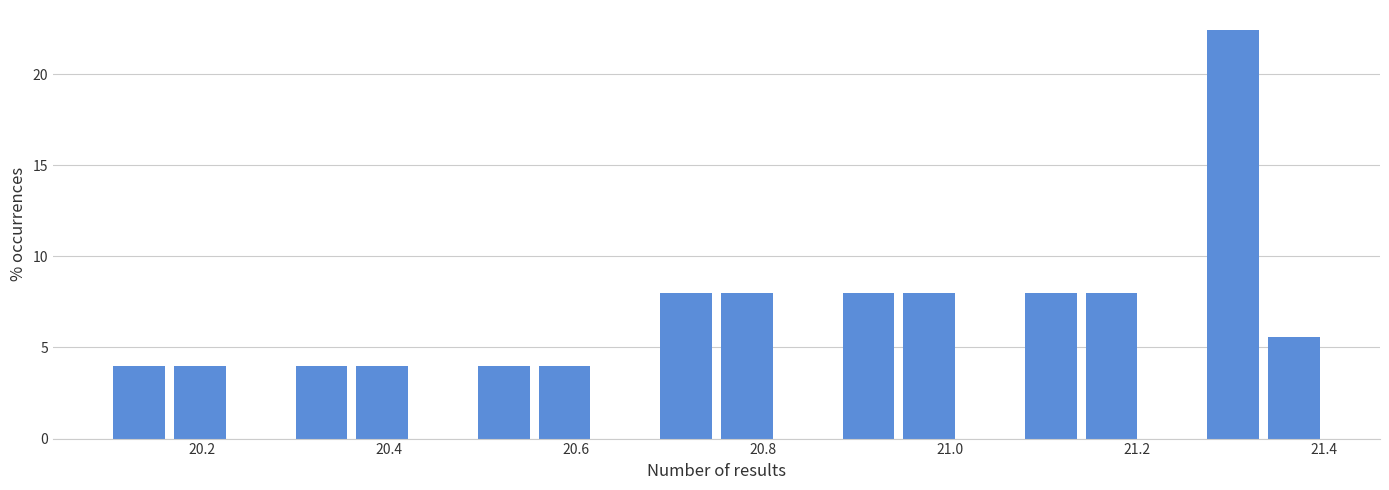

Around what value on the x-axis is the tallest bar? Give the approximate position of its centre, as read against the axis.

21.30